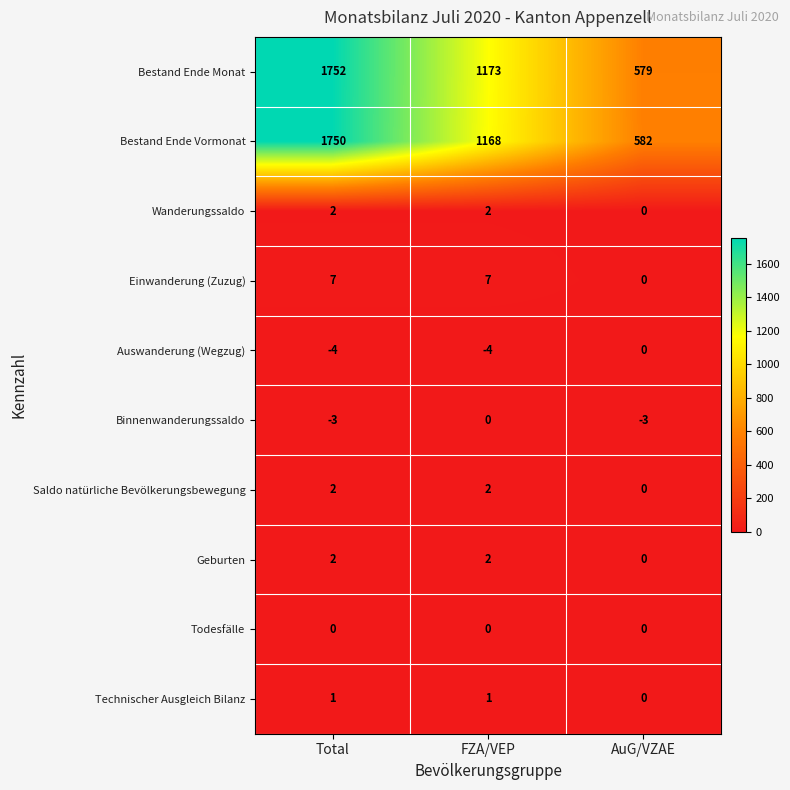

True or false: Binnenwanderungssaldo has a value of -3 at Total.

True